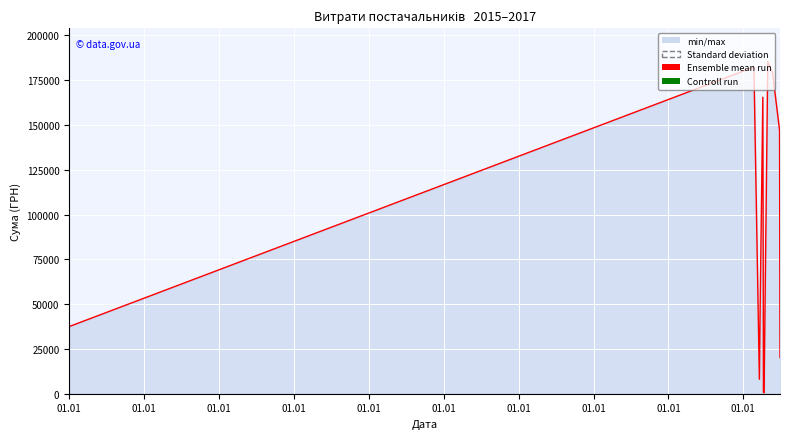

What is the difference between the maximum and minimum values?

184823.0